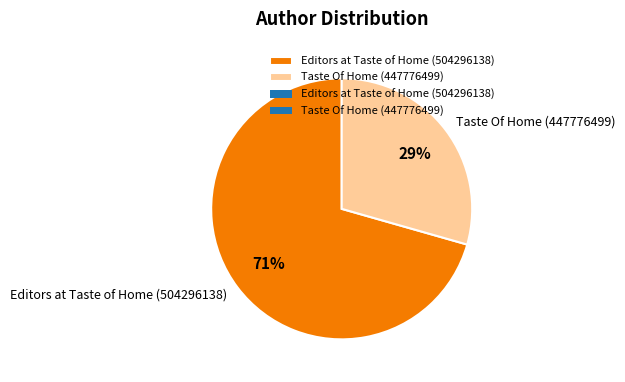

What is the ratio of the value at Taste Of Home (447776499) to the value at Editors at Taste of Home (504296138)?

0.4